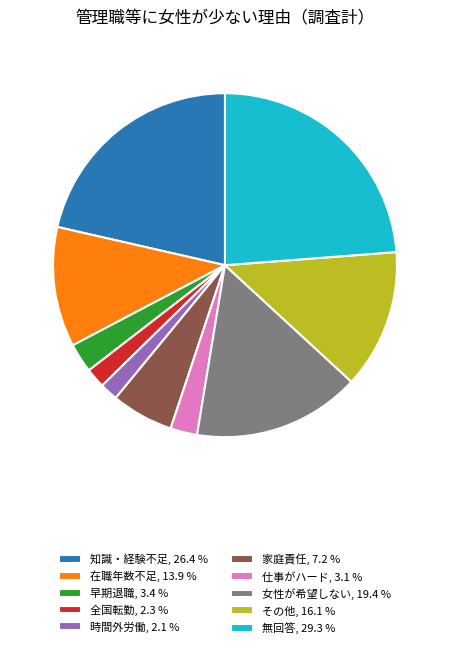

Does その他, 16.1 % represent more than half of the total?

No